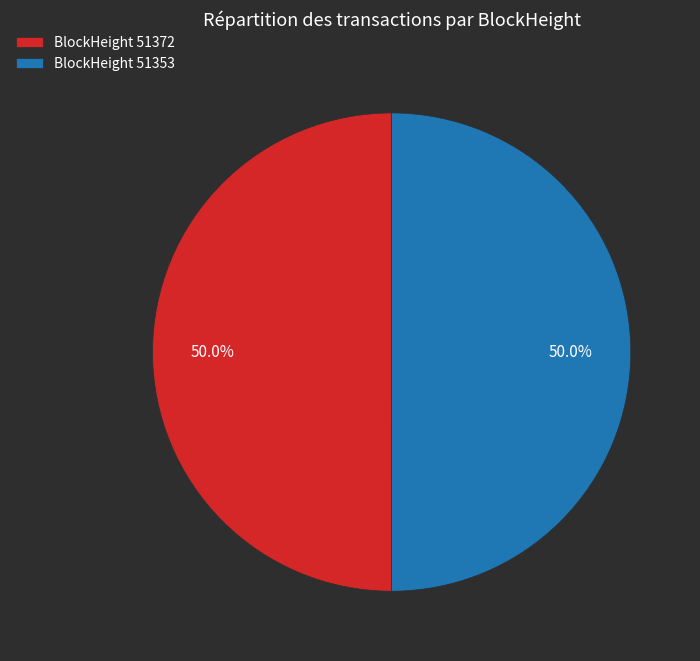

How many segments does this pie chart have?

2